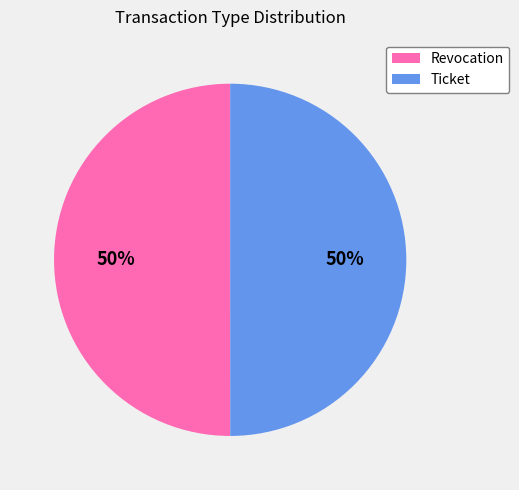

To the nearest percent, what percentage of the pie is Revocation?

50%